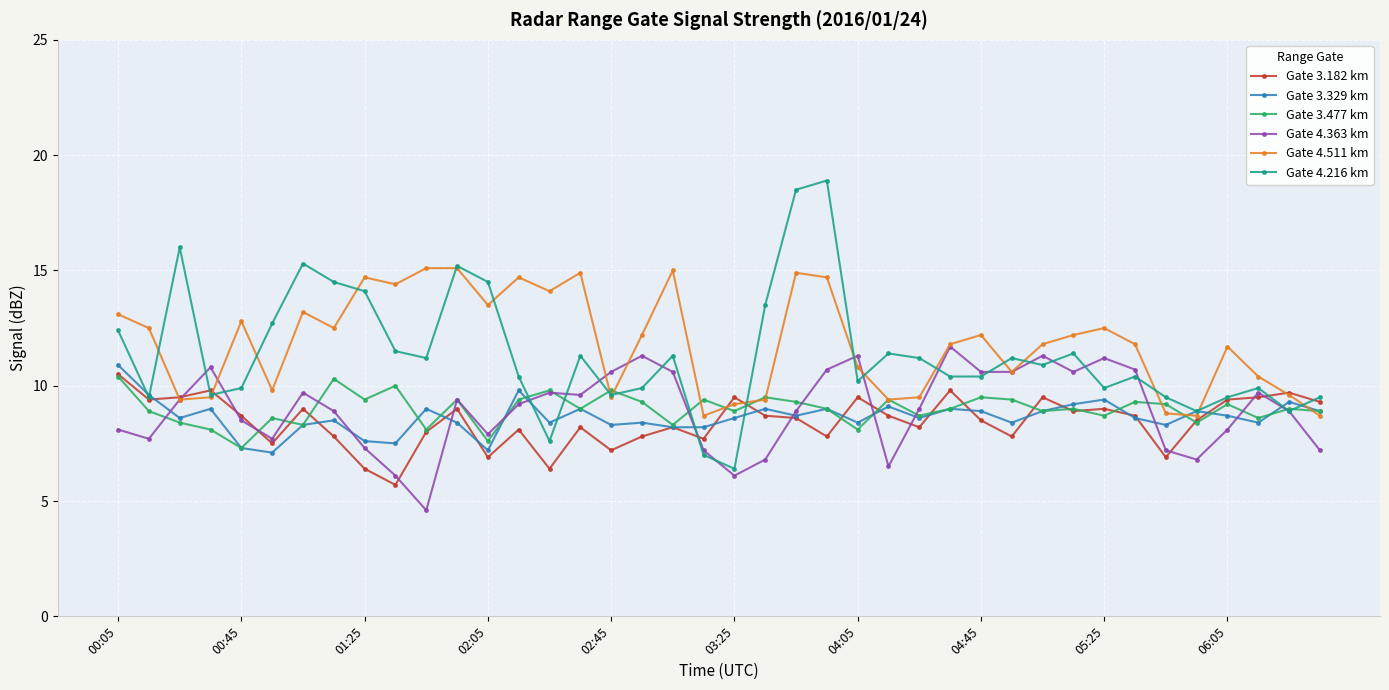

What is the maximum value for Gate 3.182 km?

10.5